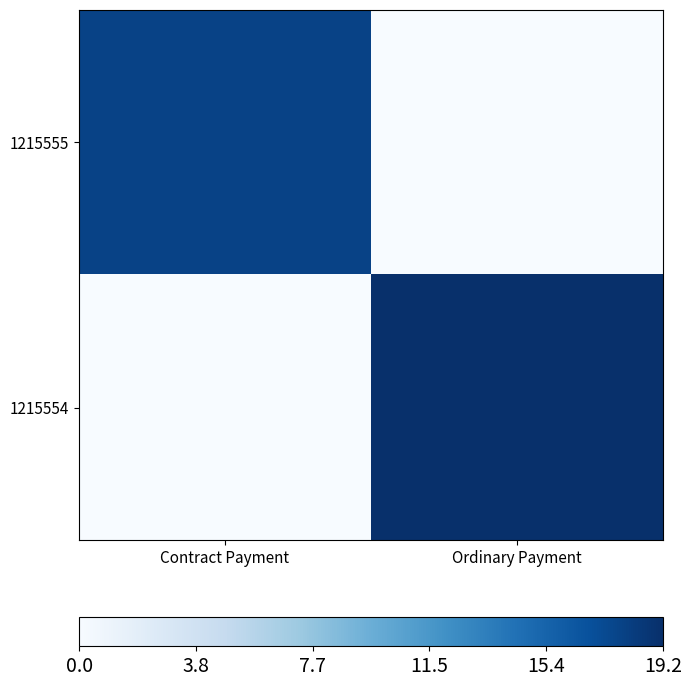

At which category is the sum across all series the highest?

Ordinary Payment